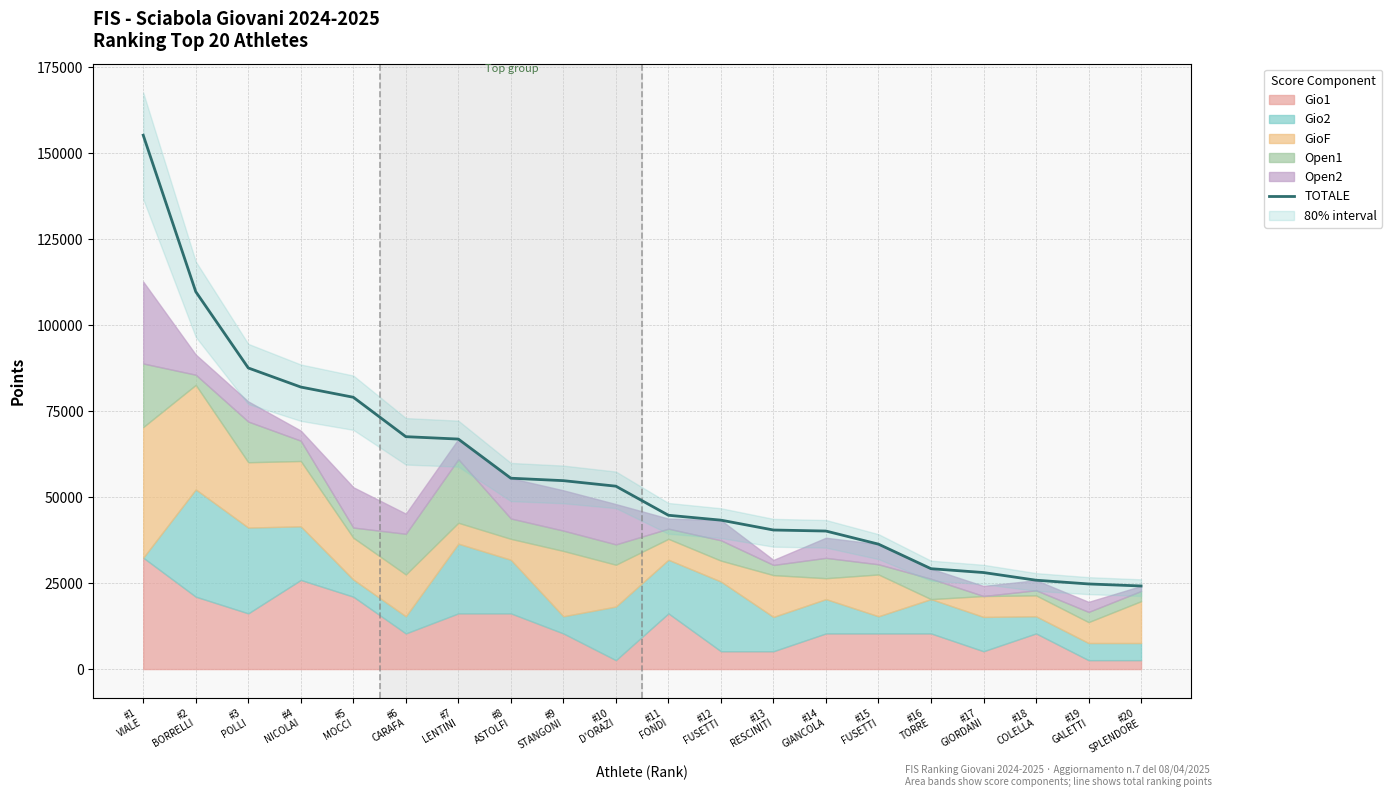

What is the difference between the values at #16
TORRE and #7
LENTINI?

37705